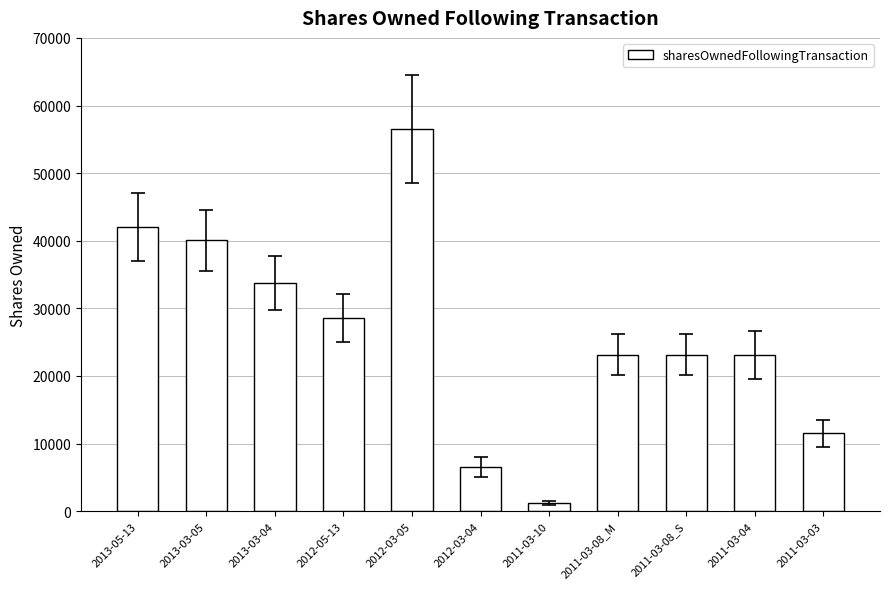

Which label corresponds to the largest value in the chart?

2012-03-05